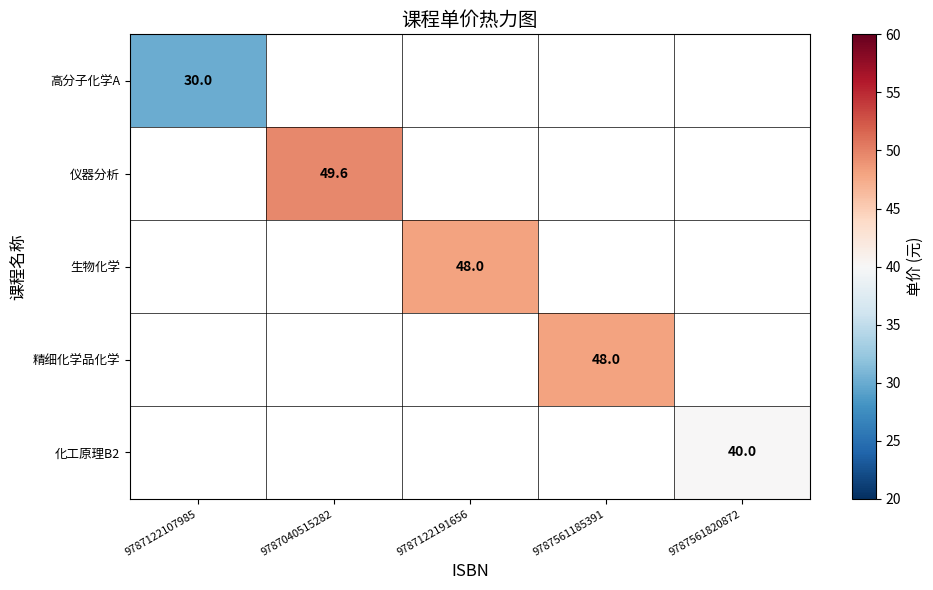

At which category does the chart reach its peak across all series?

9787040515282